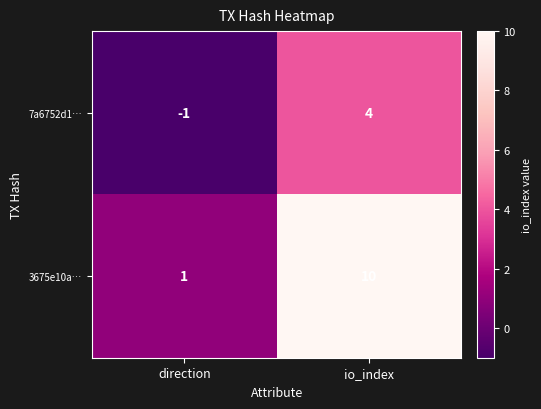

Reading left to right, transcribe all the data shown in this chart.

7a6752d1…: direction=-1	io_index=4
3675e10a…: direction=1	io_index=10